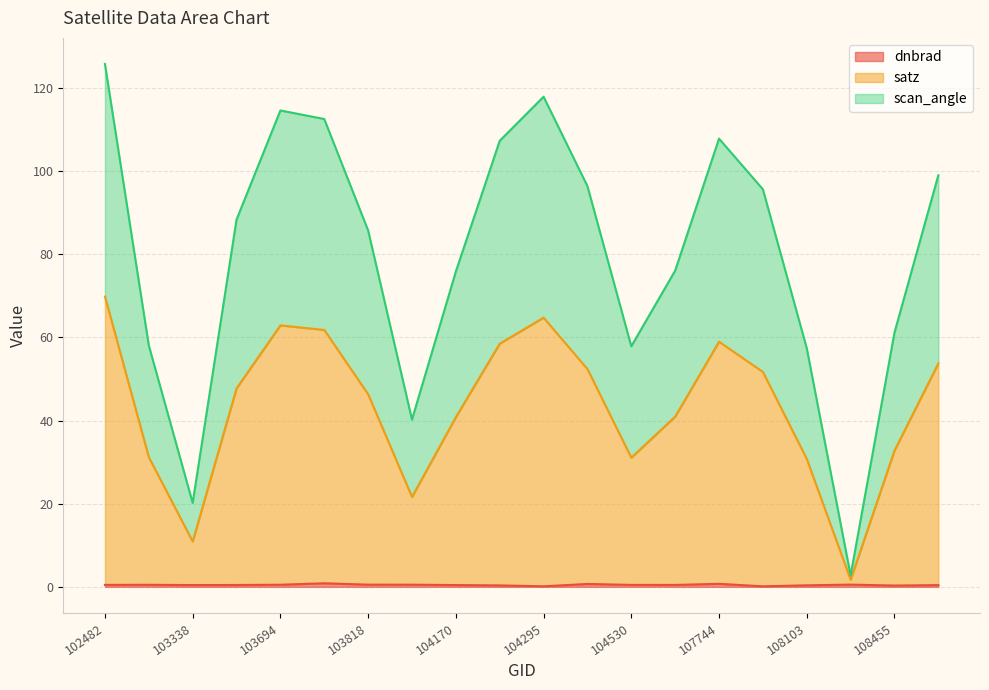

What is the label of the 11th point from the right?

104287